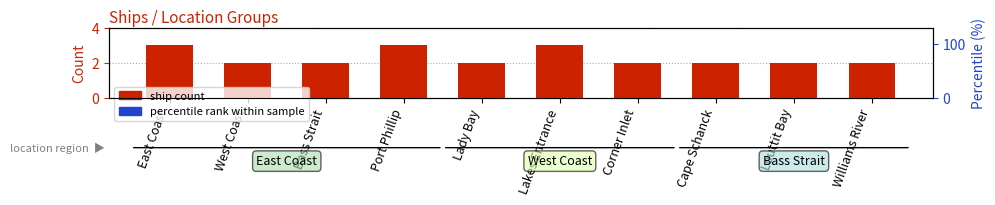

Is it true that ship count equals 3.0 at Port Phillip?

True